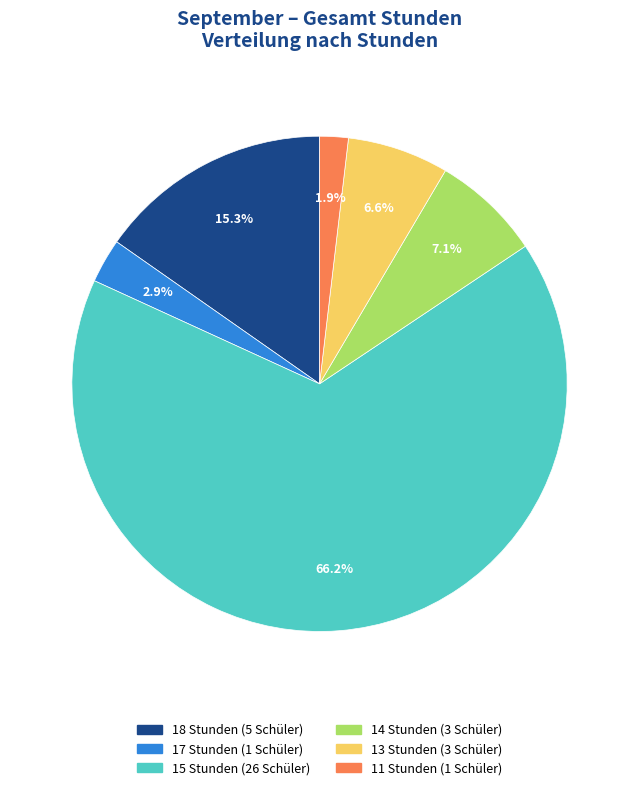

Is there any slice that represents more than half of the pie?

Yes